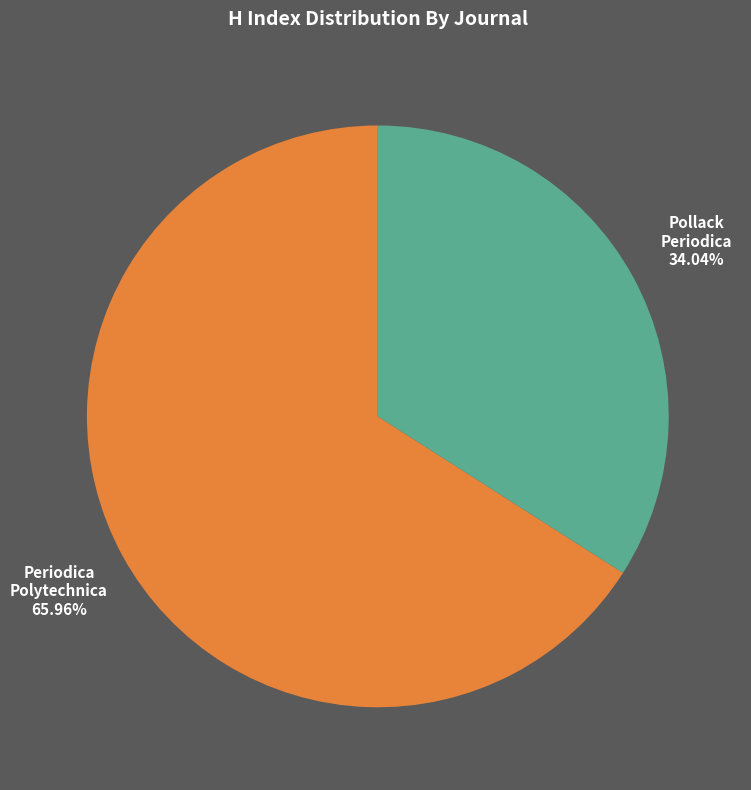

Does any single category account for the majority?

Yes